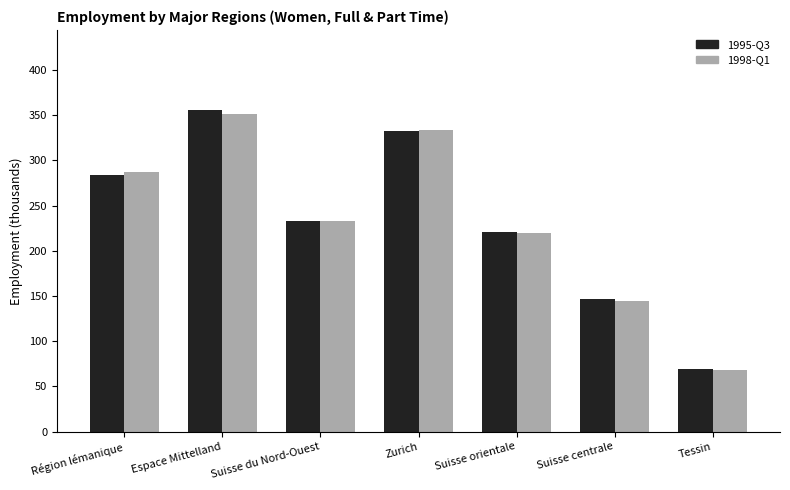

Reading left to right, list all the values displayed in this chart.

1995-Q3: Région lémanique=283.9	Espace Mittelland=355.3	Suisse du Nord-Ouest=233.4	Zurich=332.3	Suisse orientale=220.4	Suisse centrale=146.8	Tessin=69.2
1998-Q1: Région lémanique=287.5	Espace Mittelland=351.7	Suisse du Nord-Ouest=232.9	Zurich=333.8	Suisse orientale=219.4	Suisse centrale=144.0	Tessin=67.9